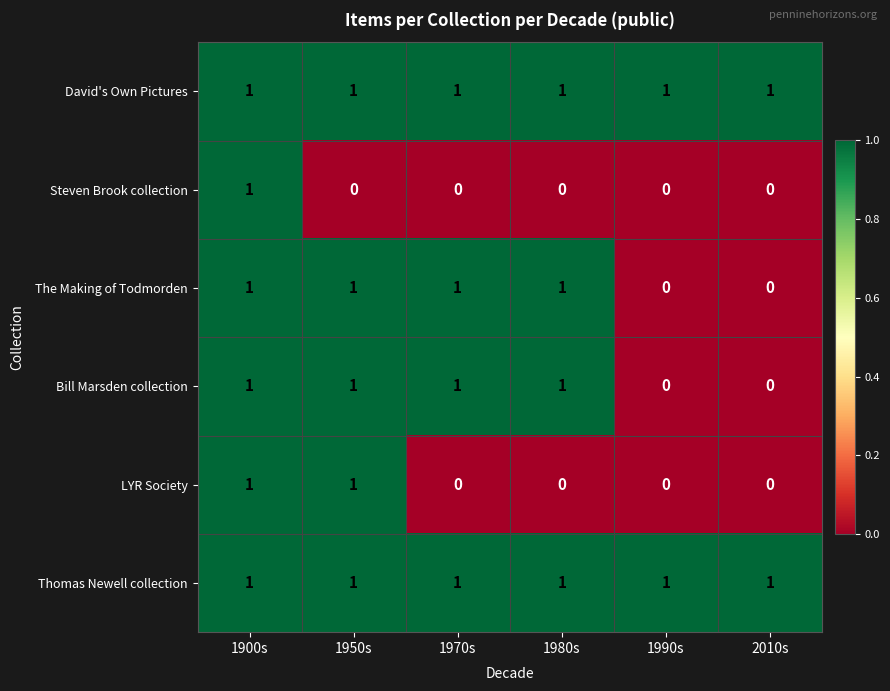

At which category is the sum across all series the highest?

1900s